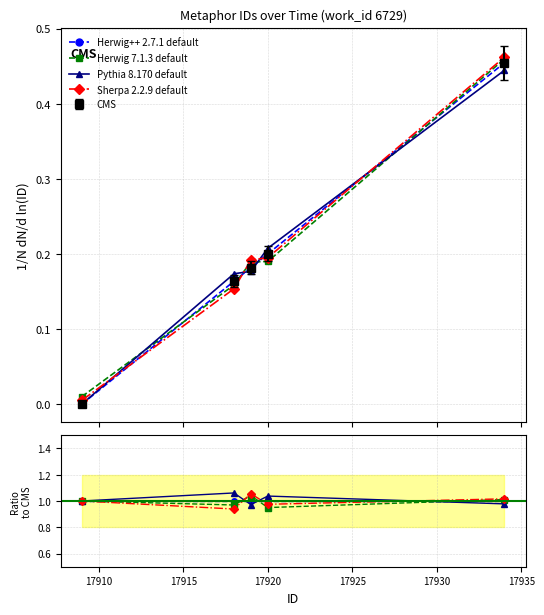

Reading right to left, extract all data points from this chart.

Herwig++ 2.7.1 default: 1.0	1.0	1.0	1.0	1.0
Herwig 7.1.3 default: 1.0	0.9	1.0	1.0	1.0
Pythia 8.170 default: 1.0	1.0	1.0	1.1	1.0
Sherpa 2.2.9 default: 1.0	1.0	1.1	0.9	1.0